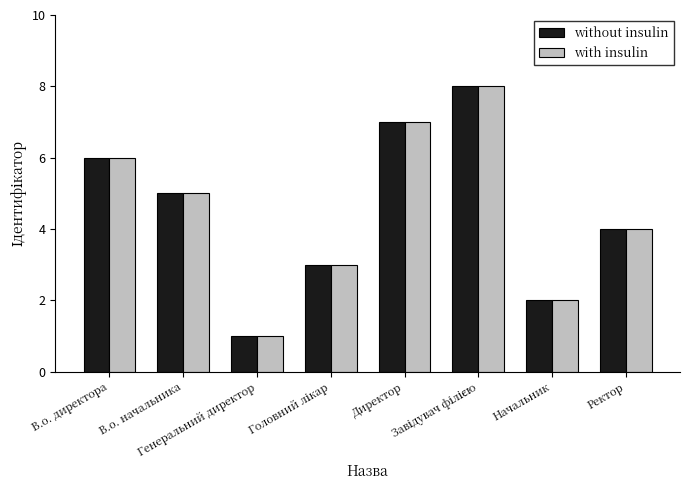

What is the greatest value displayed?

8